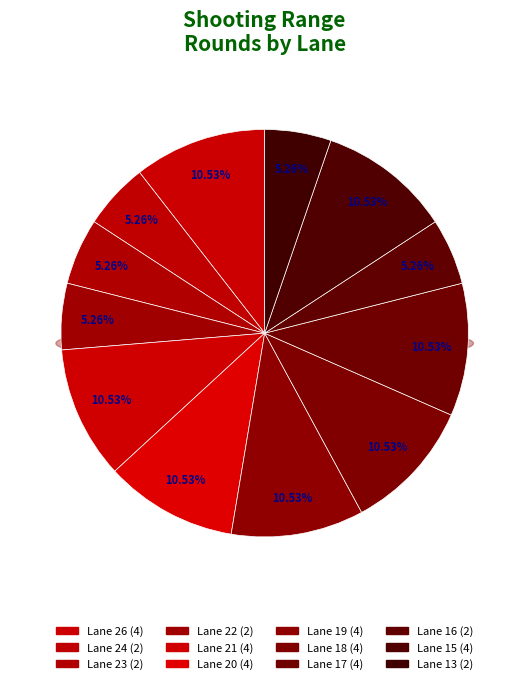

What is the largest slice in the pie chart?

26